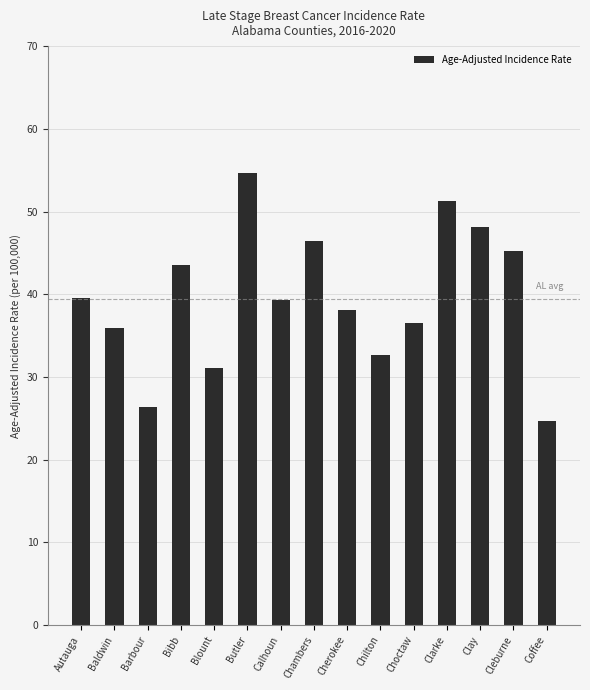

What is the ratio of the value at Butler to the value at Blount?

1.8